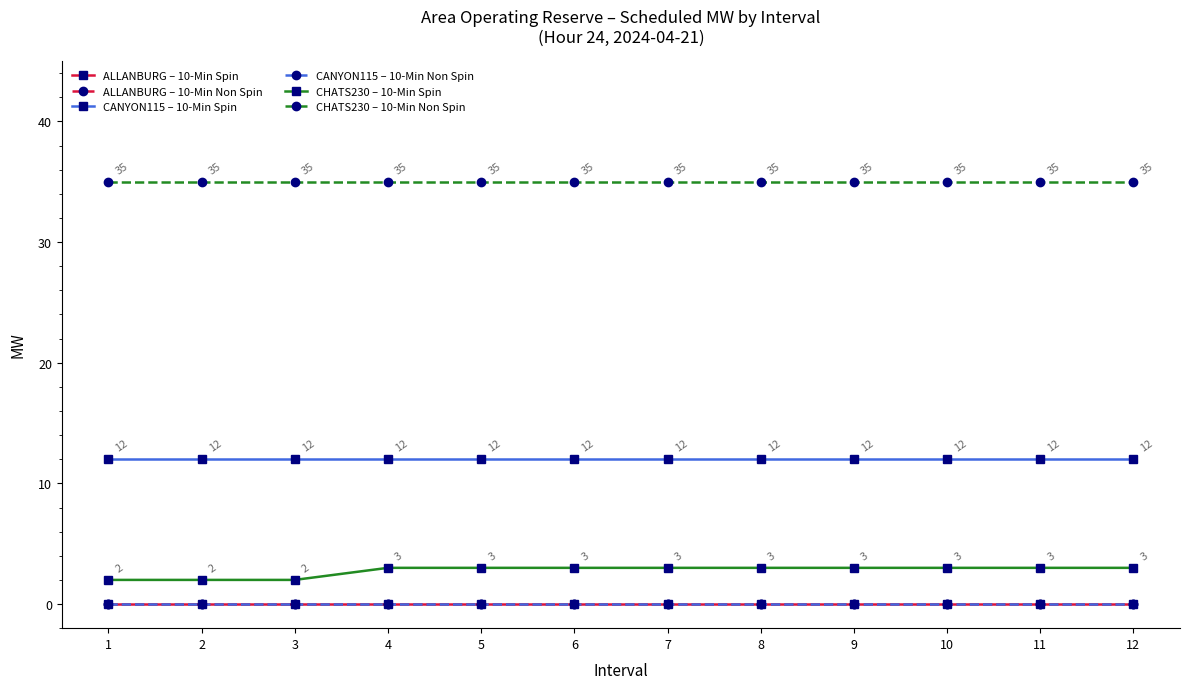

What is the spread (max minus min) of values at 4?

35